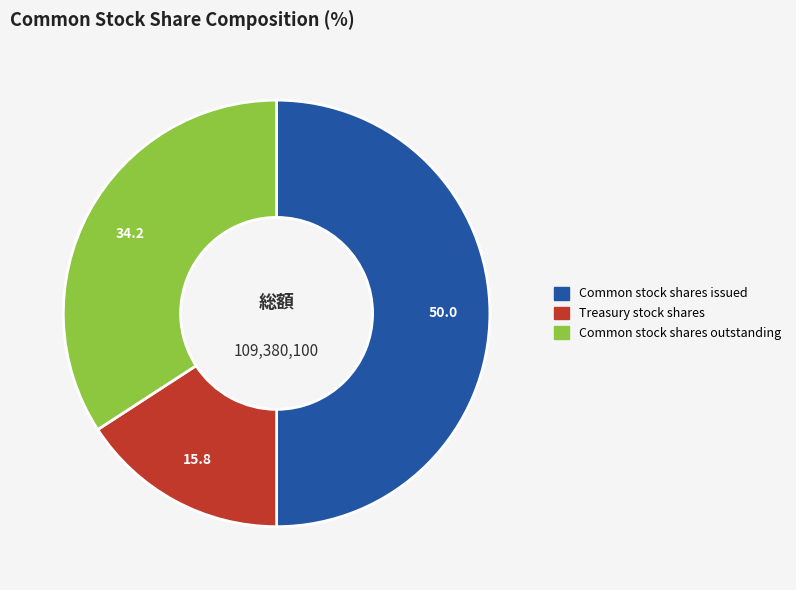

What is the smallest slice in the pie chart?

Treasury stock shares